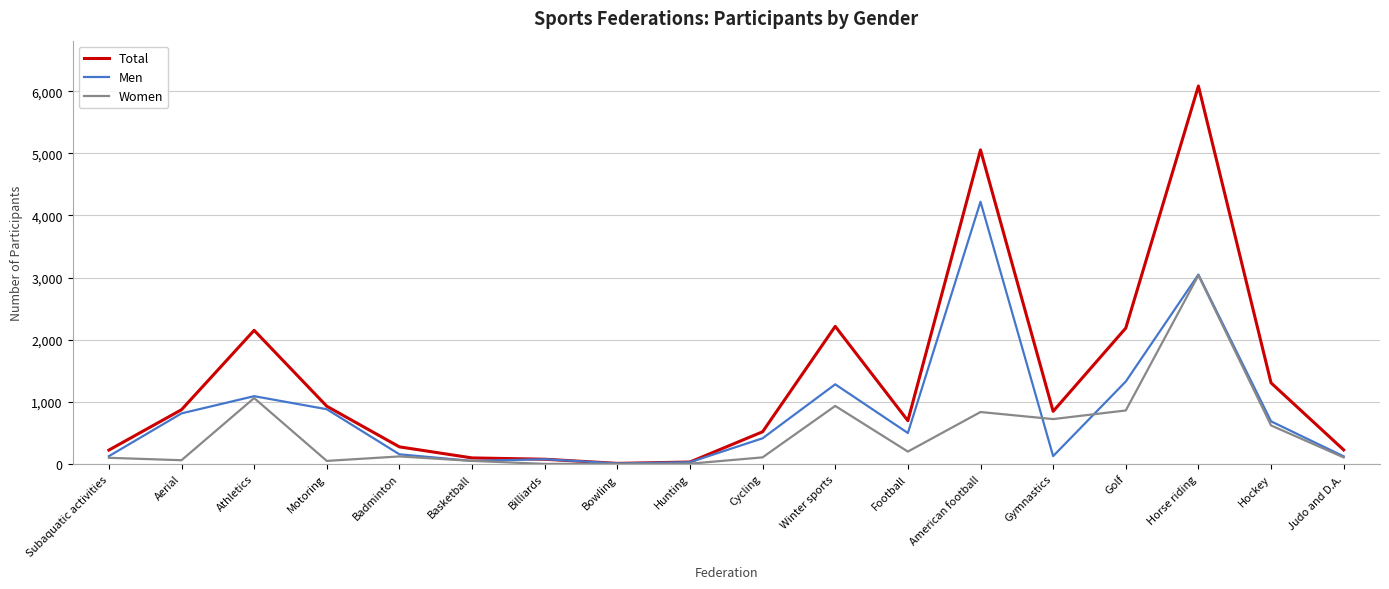

What is the sum of the Total values at Billiards and Cycling?

592